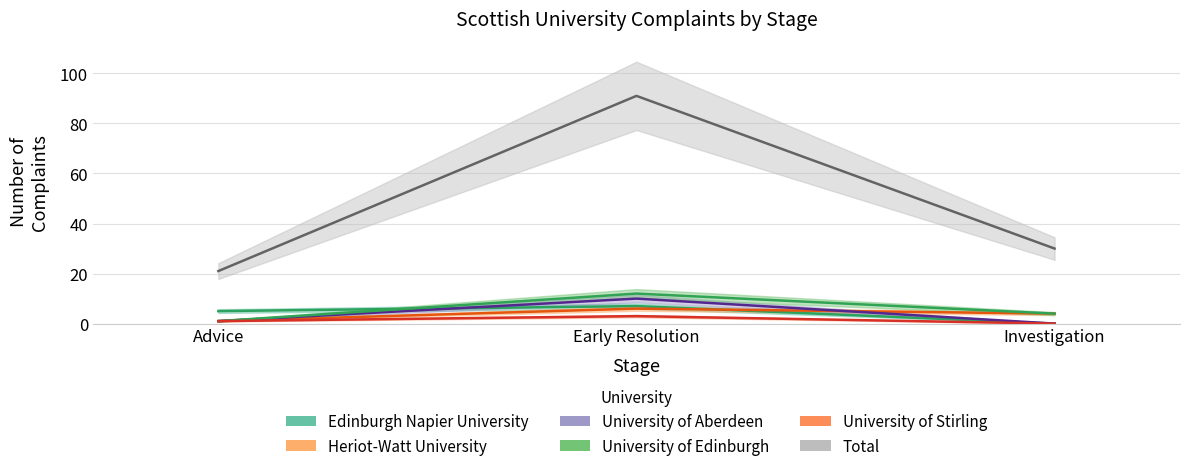

How many Total values are between 21 and 91?

3